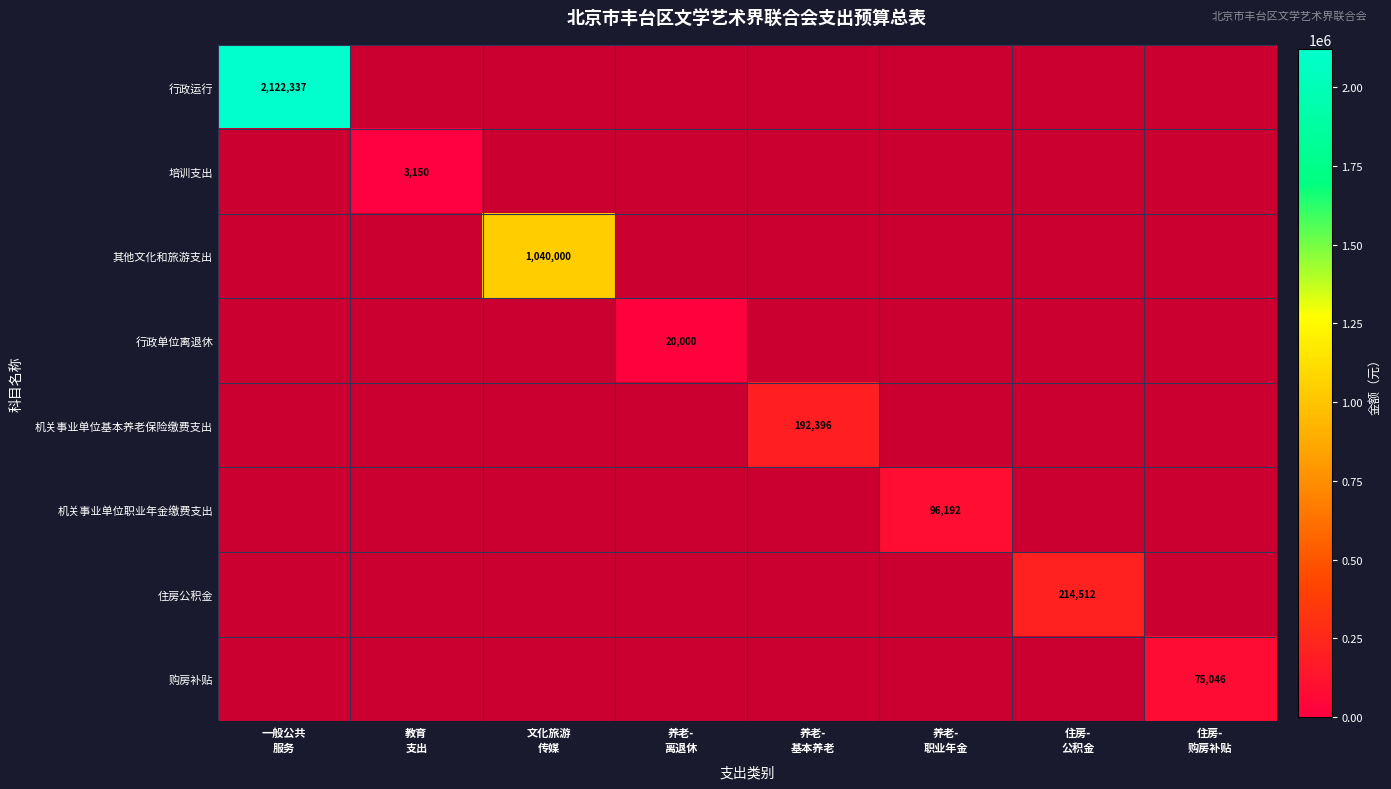

At how many categories does at least one series exceed 1628437?

1